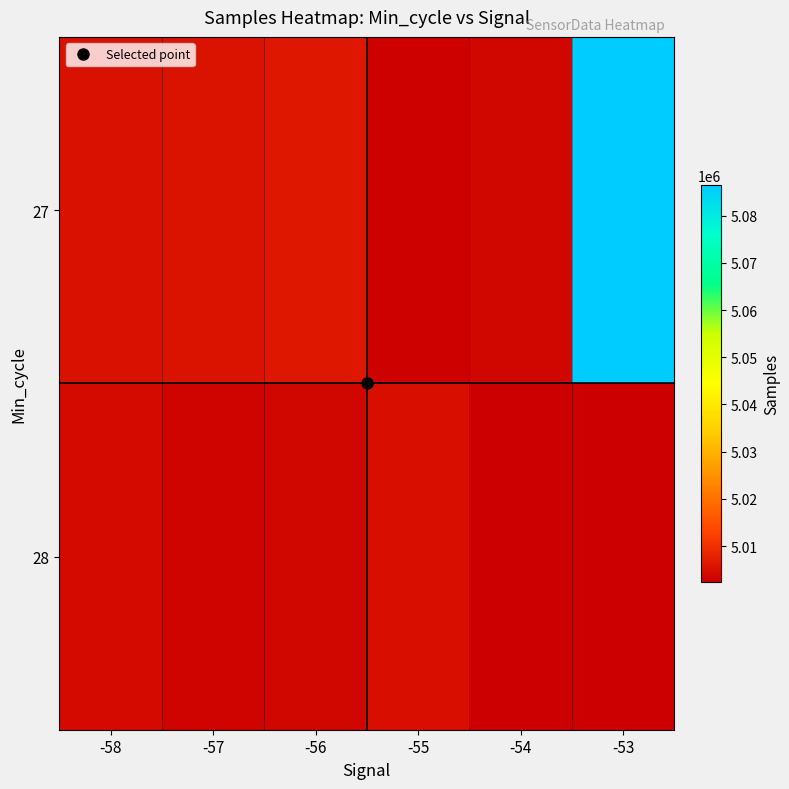

What is the spread (max minus min) of values at -57?

2166